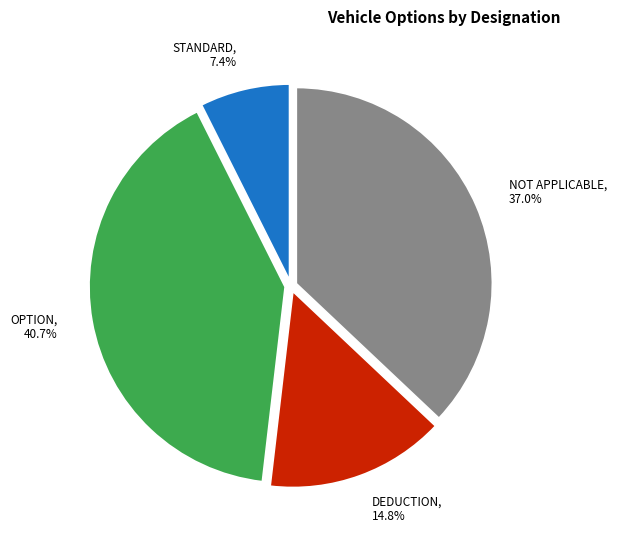

To the nearest percent, what percentage of the pie is STANDARD?

7%